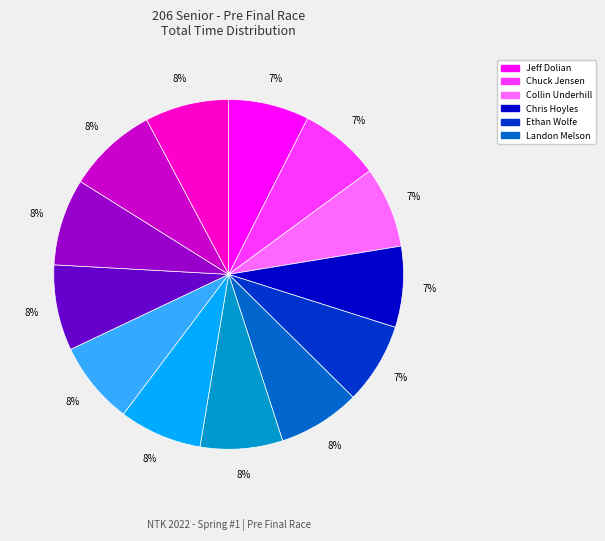

To the nearest percent, what is the average slice percentage?

8%